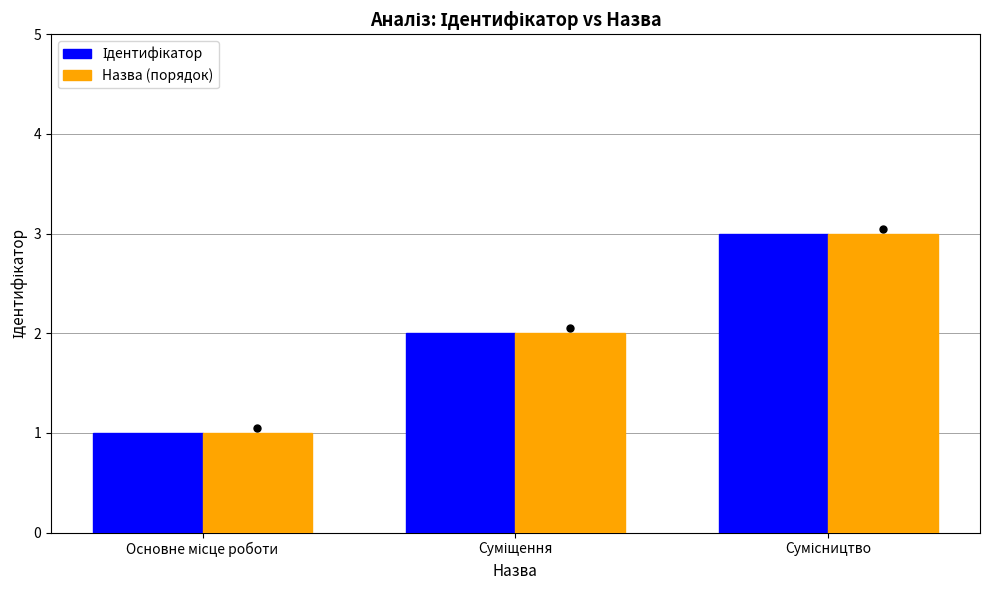

What is the maximum value shown in the chart?

3